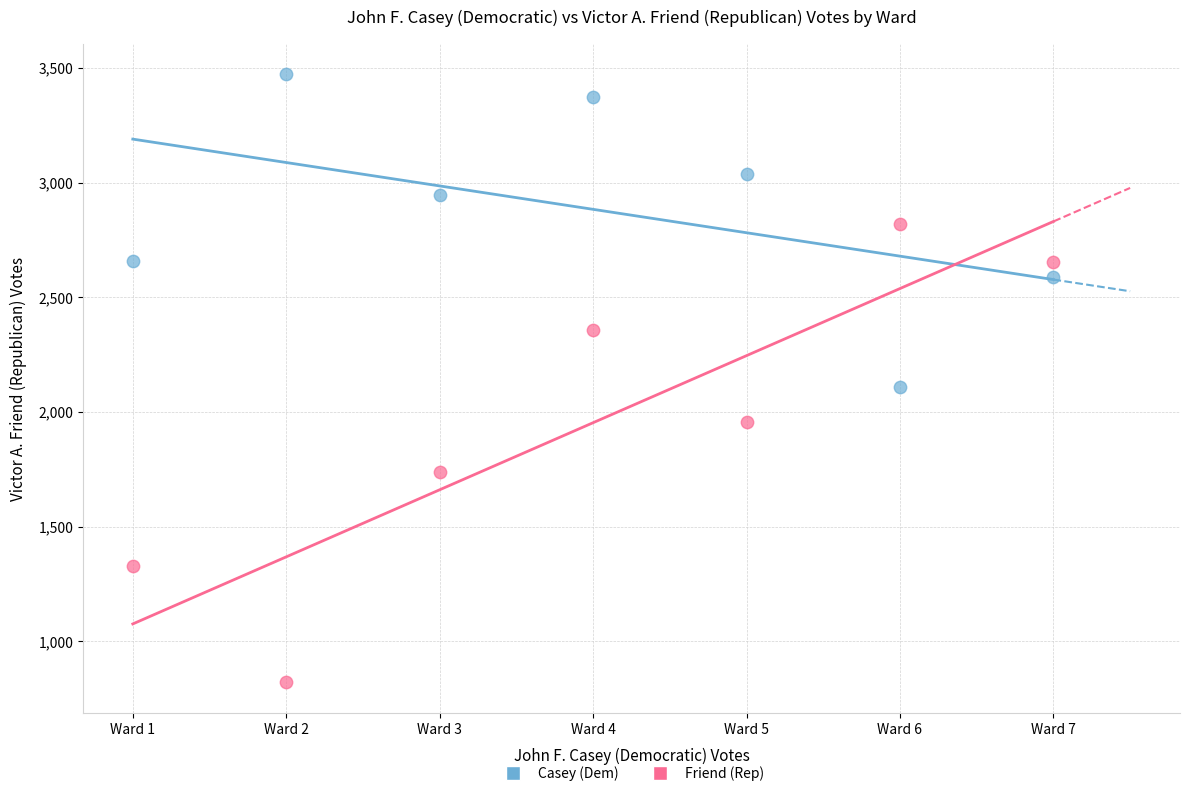

Across all series, what Y value is closest to 2147?

2108